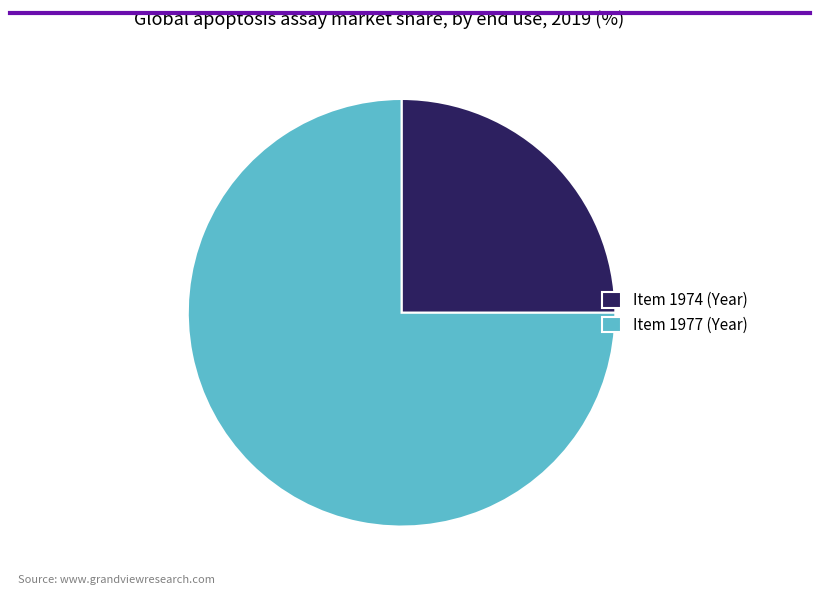

Is there a majority slice in this chart?

Yes